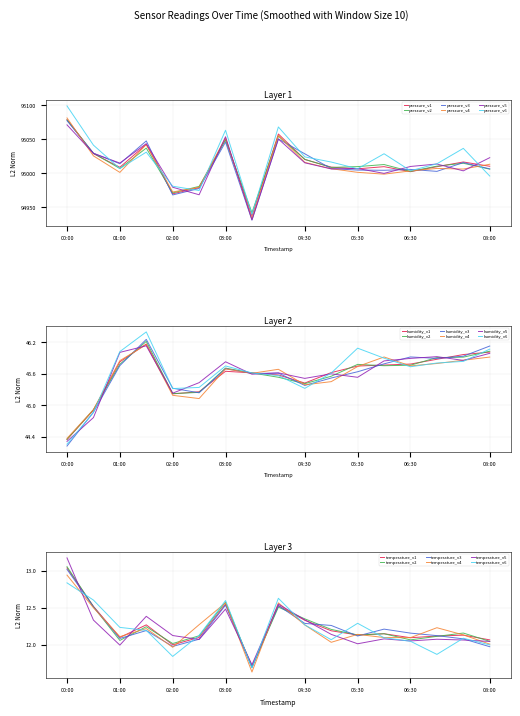

At 03:00, list the series in order from largest to smallest.

pressure, humidity, temperature